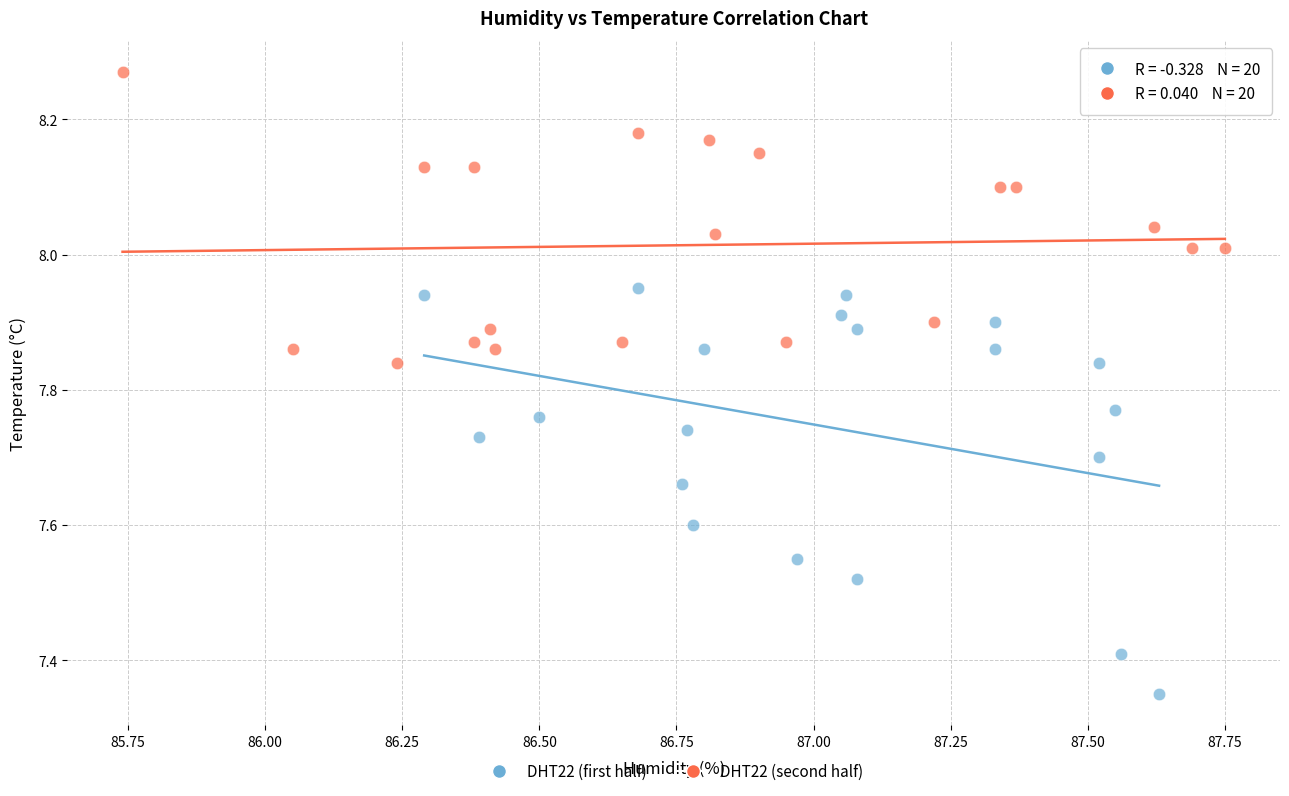

Which series contains the lowest Y value?

DHT22 (first half)